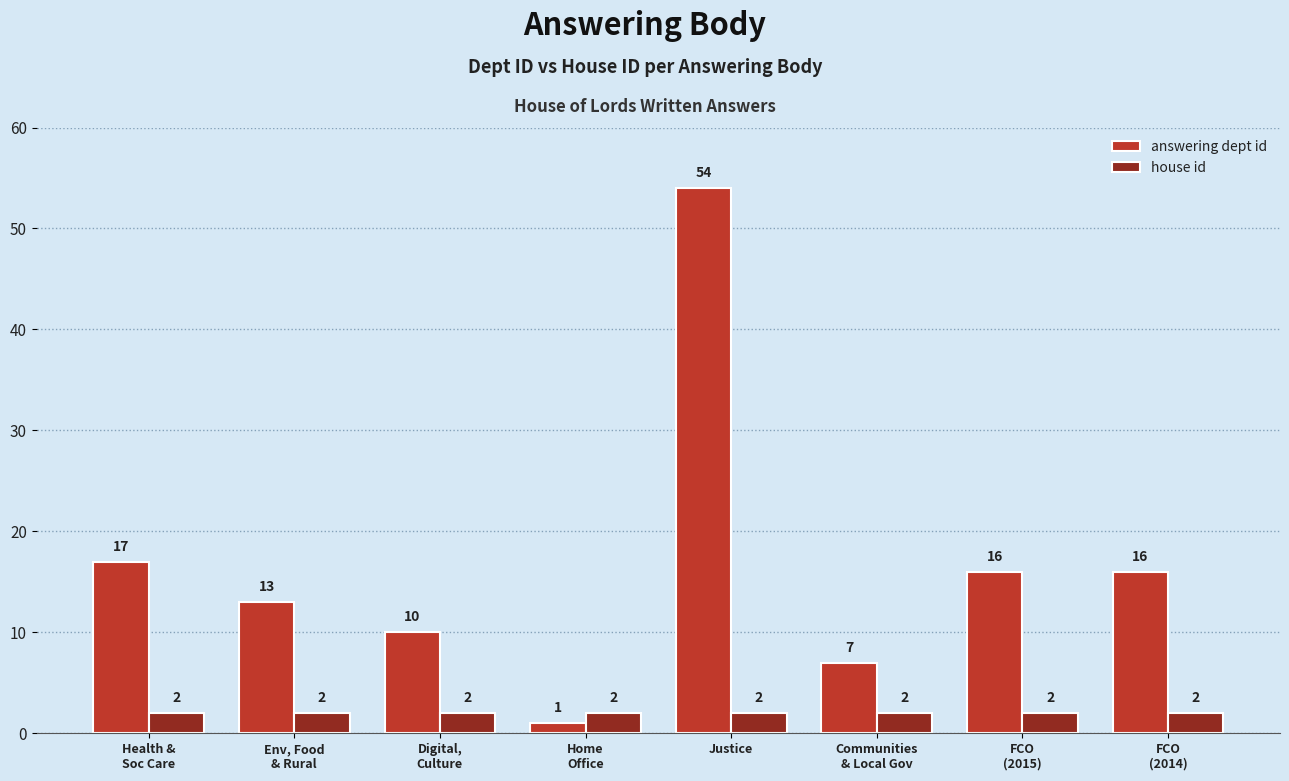

What is the difference between the maximum and minimum values in the answering dept id series?

53